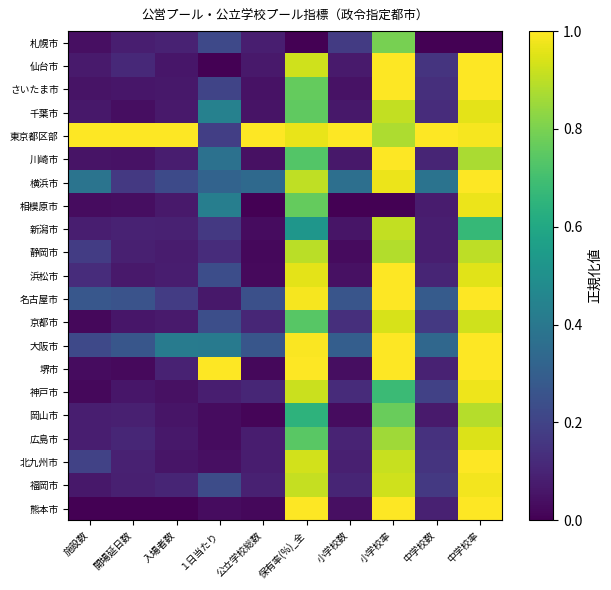

What is the spread (max minus min) of values at 中学校率?

1.0